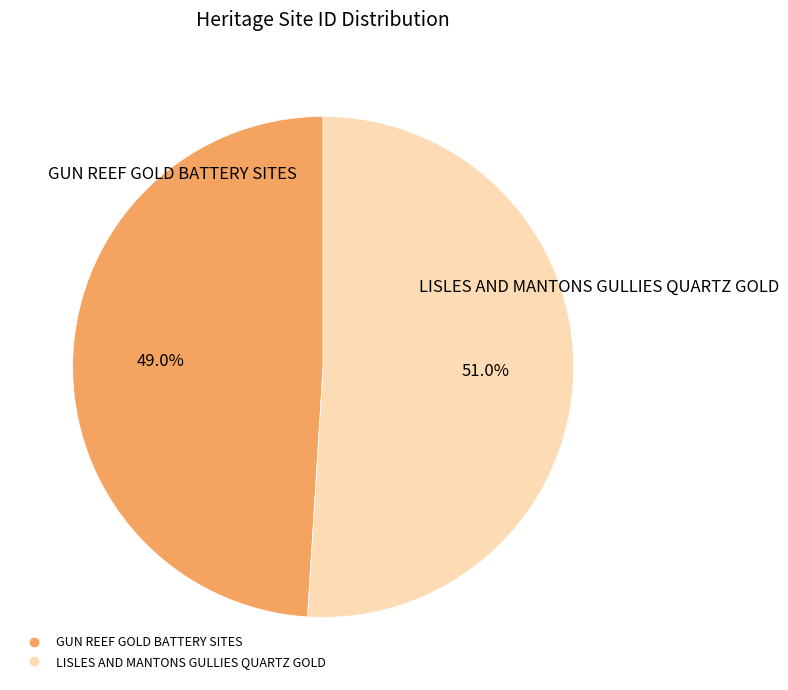

Does LISLES AND MANTONS GULLIES QUARTZ GOLD represent more than half of the total?

Yes